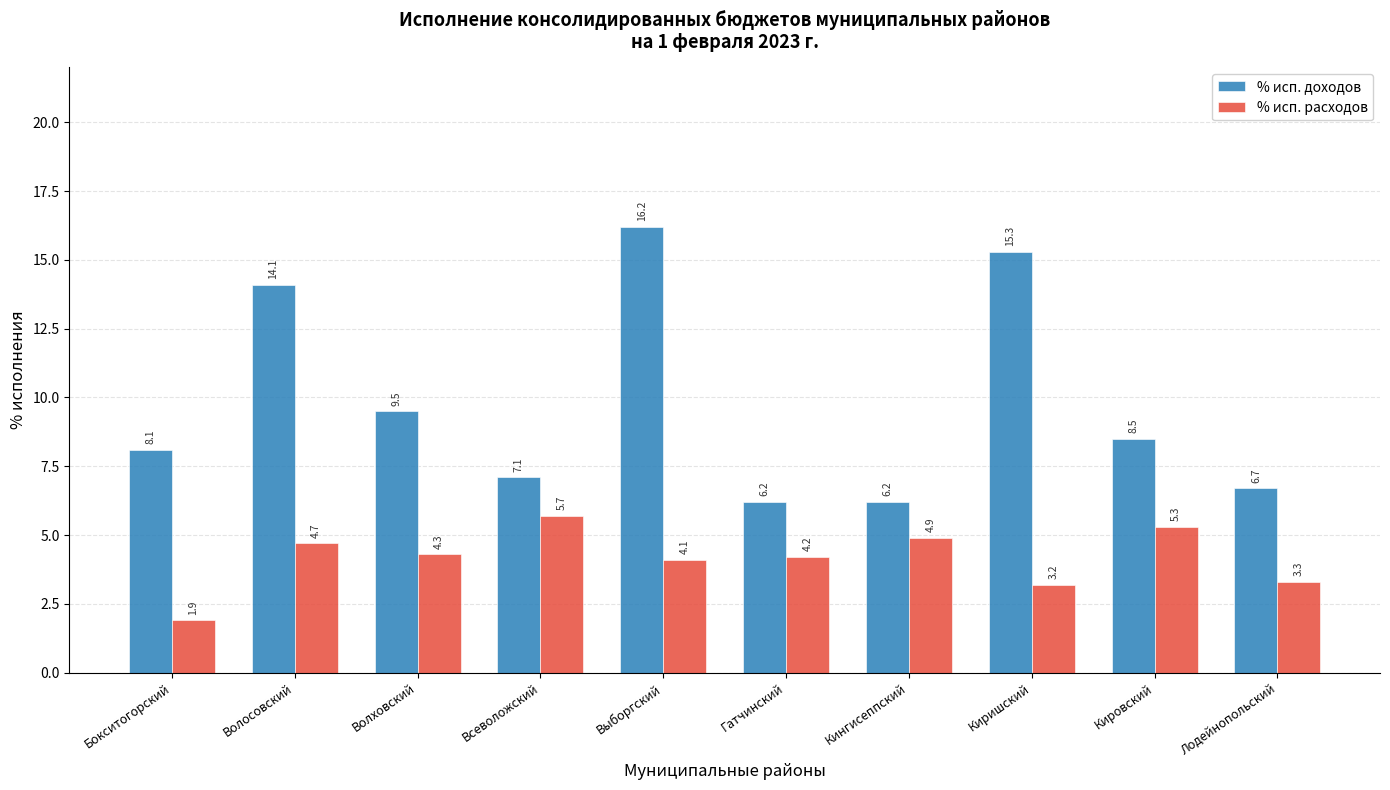

What is the minimum value for % исп. расходов?

1.9